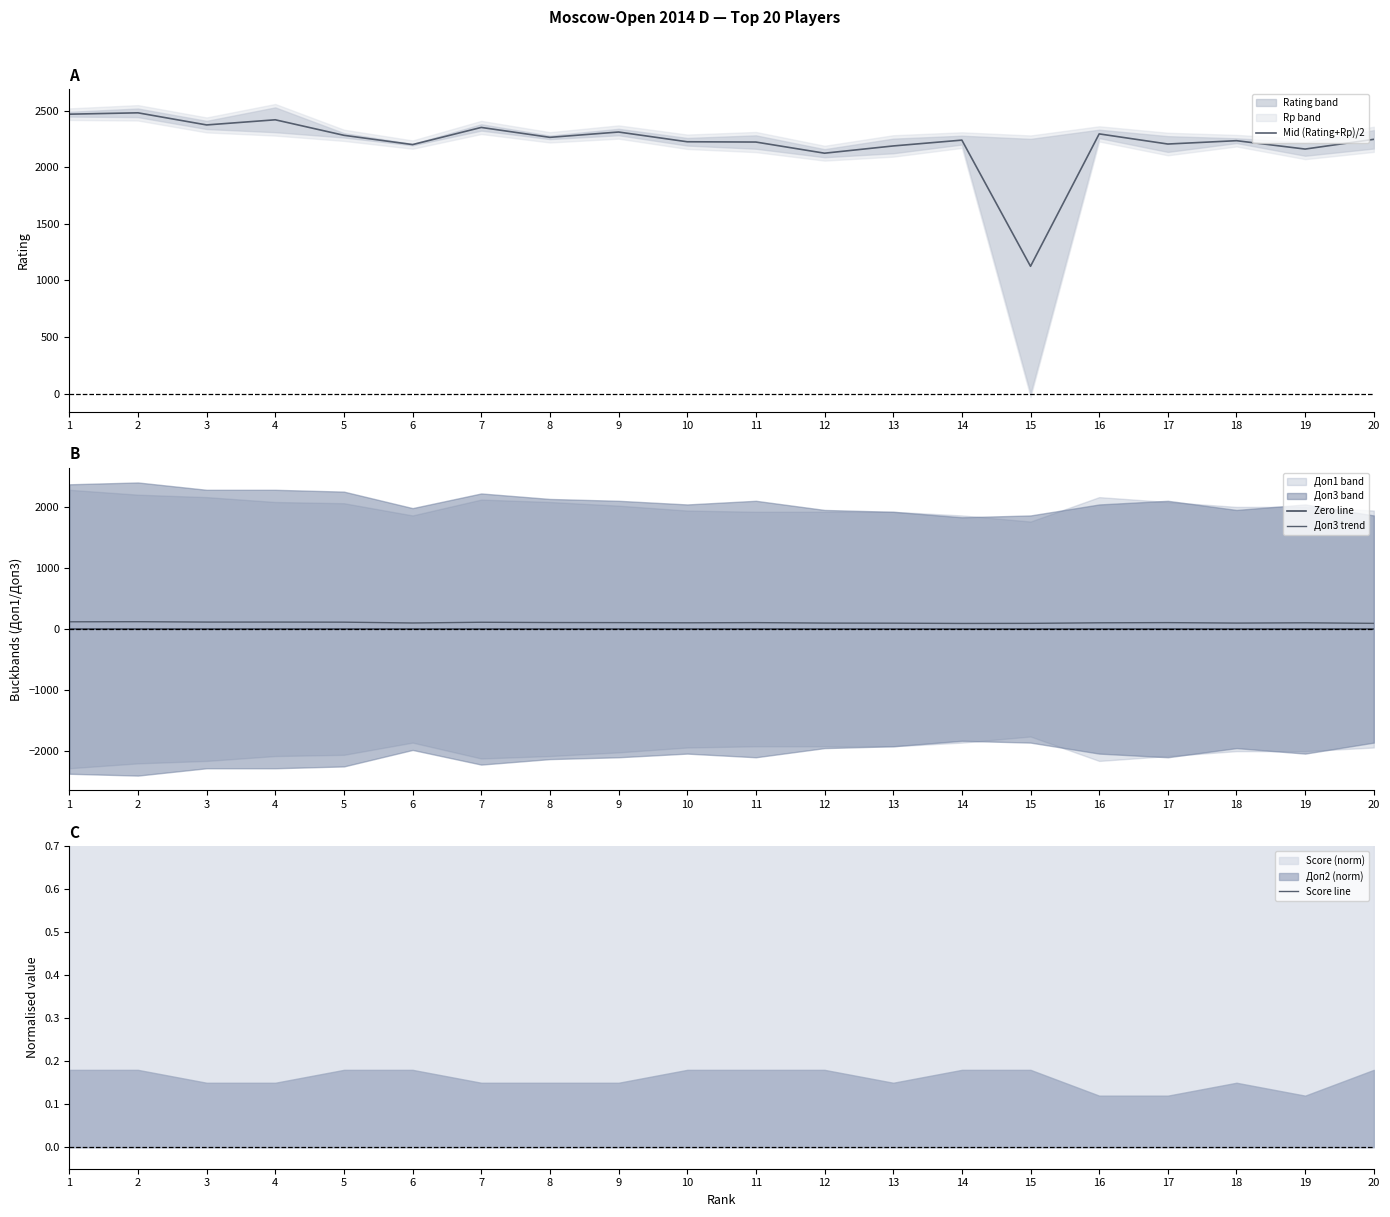

What is the difference between the maximum and minimum values in the Mid (Rating+Rp)/2 series?

1355.0